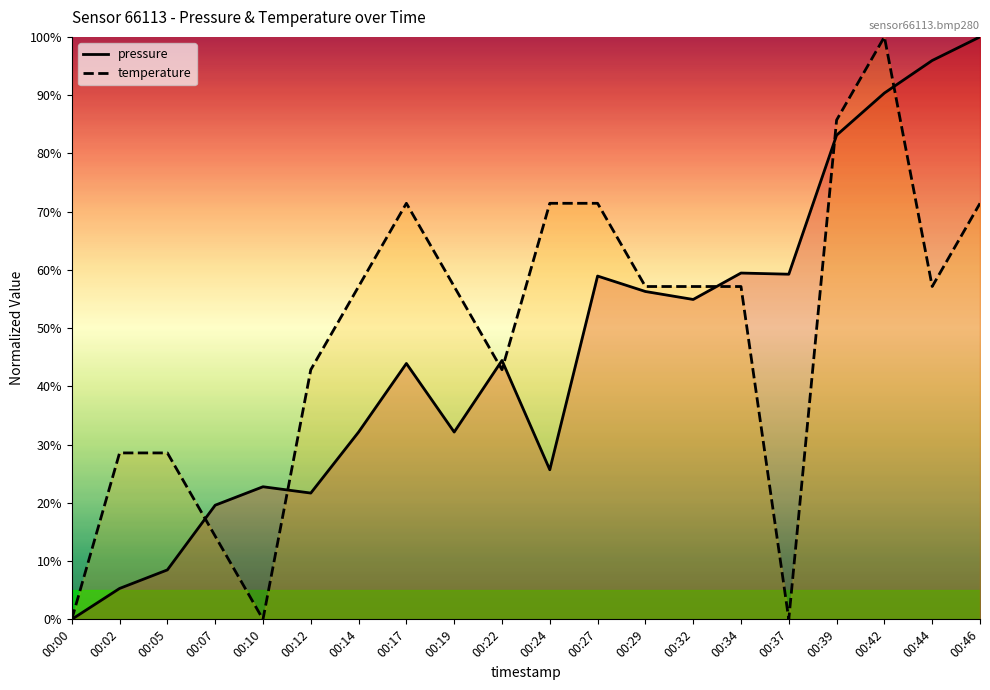

The pressure series shows 59.5 at 00:34. True or false?

True